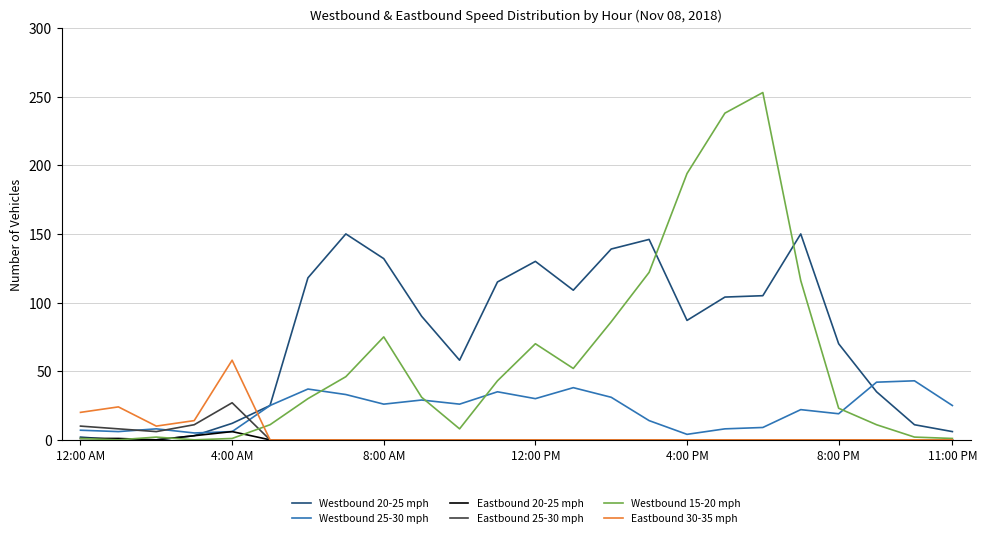

What is the average value of the Westbound 25-30 mph series?

22